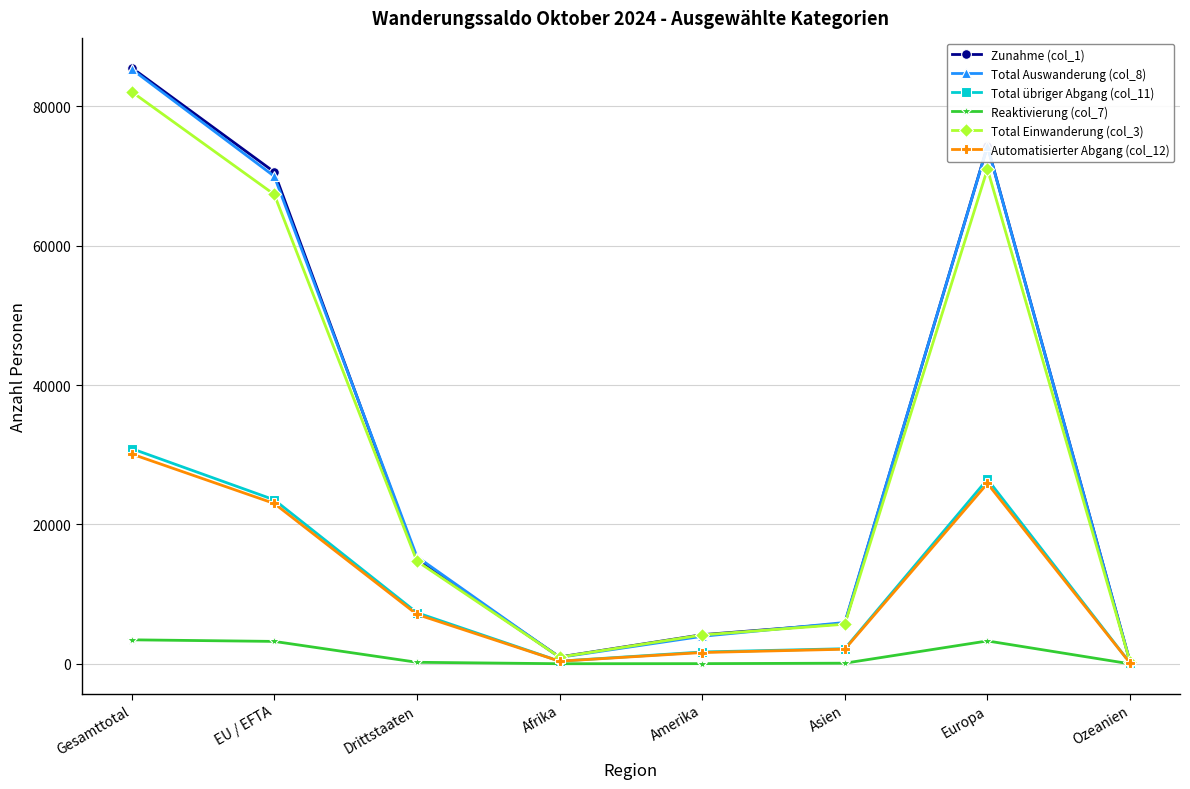

In Reaktivierung (col_7), how many points are higher than both neighbors (excluding endpoints)?

1